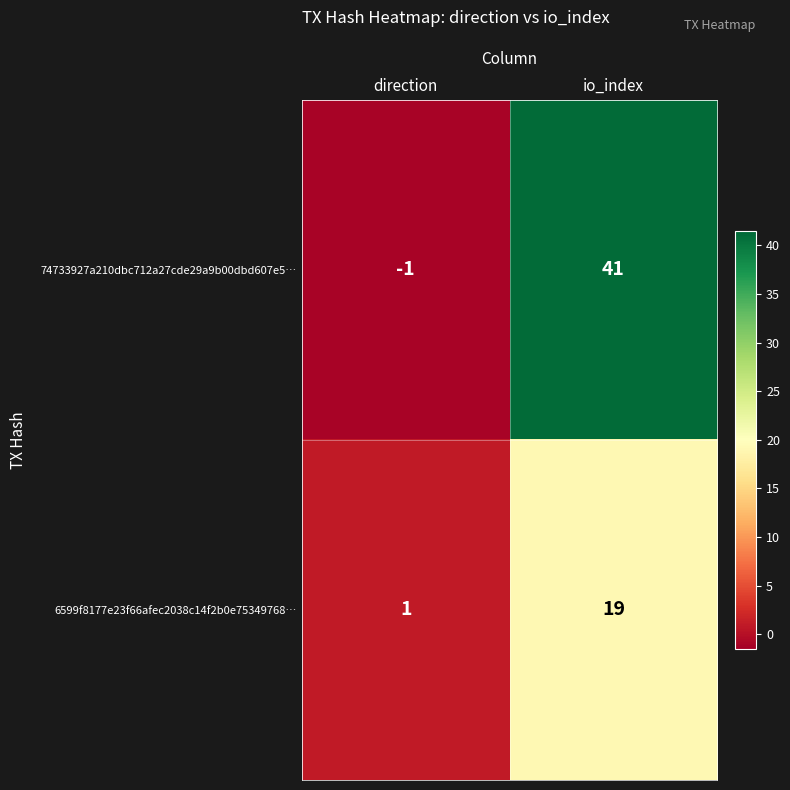

What is the greatest value displayed?

41